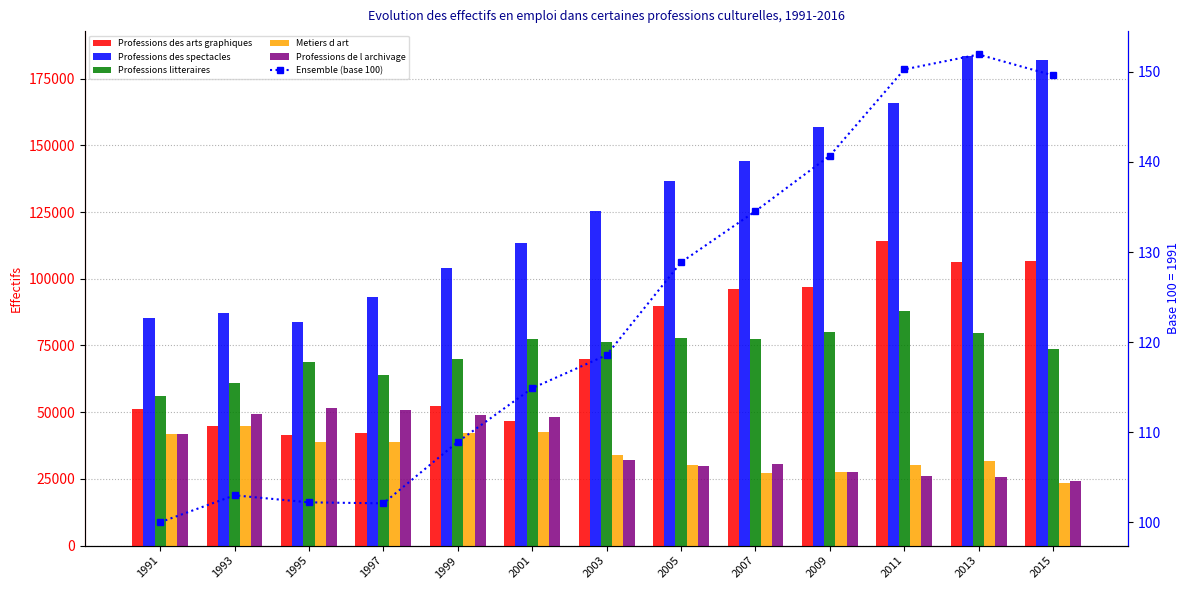

What is the total value across all series at 2015?

410433.9